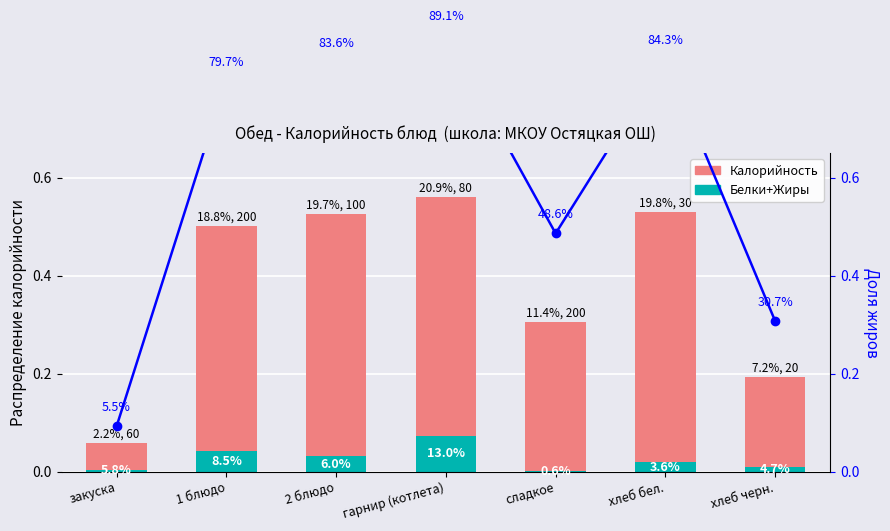

Rank the series at закуска from highest to lowest value.

Доля жиров, Калорийность, Белки+Жиры